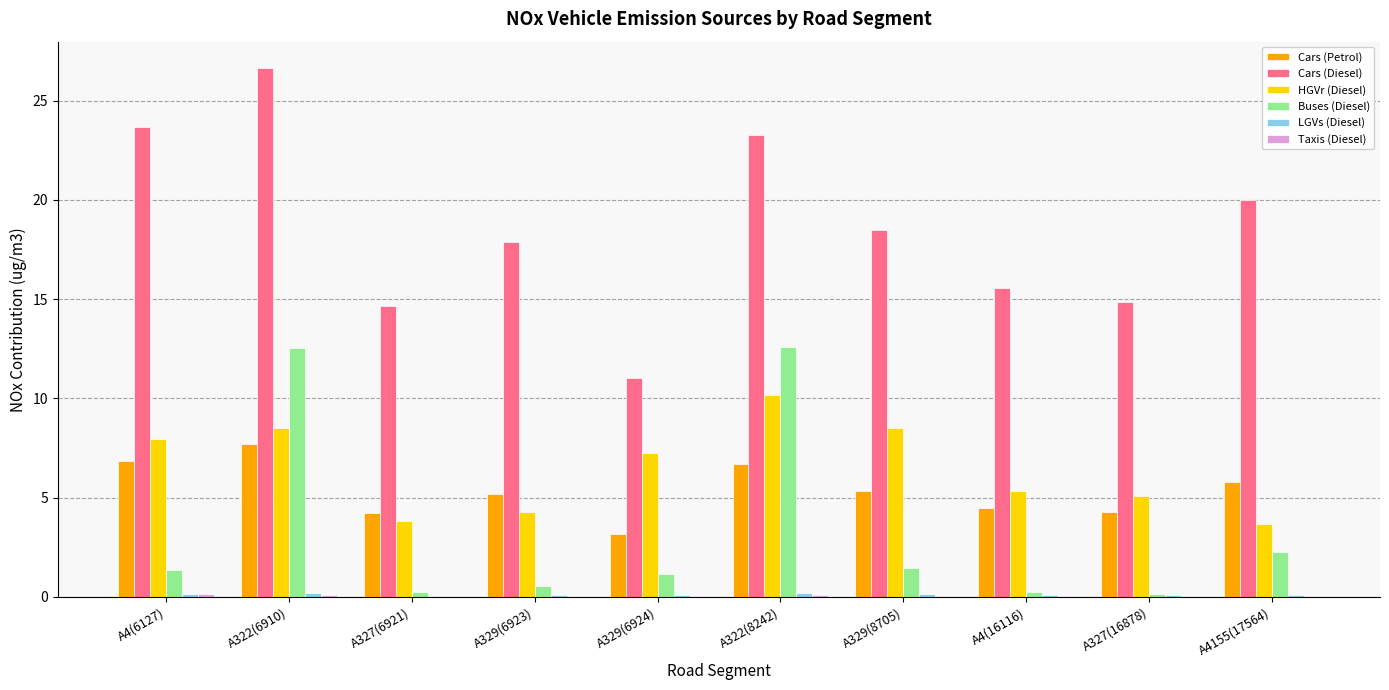

How many data points does each series have?

10